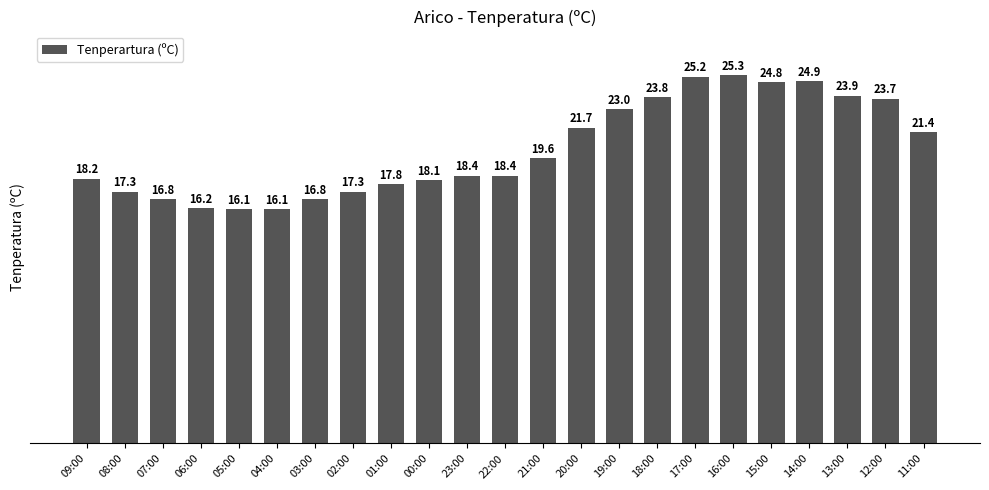

The chart shows a value of 29.6 at 09:00. True or false?

False